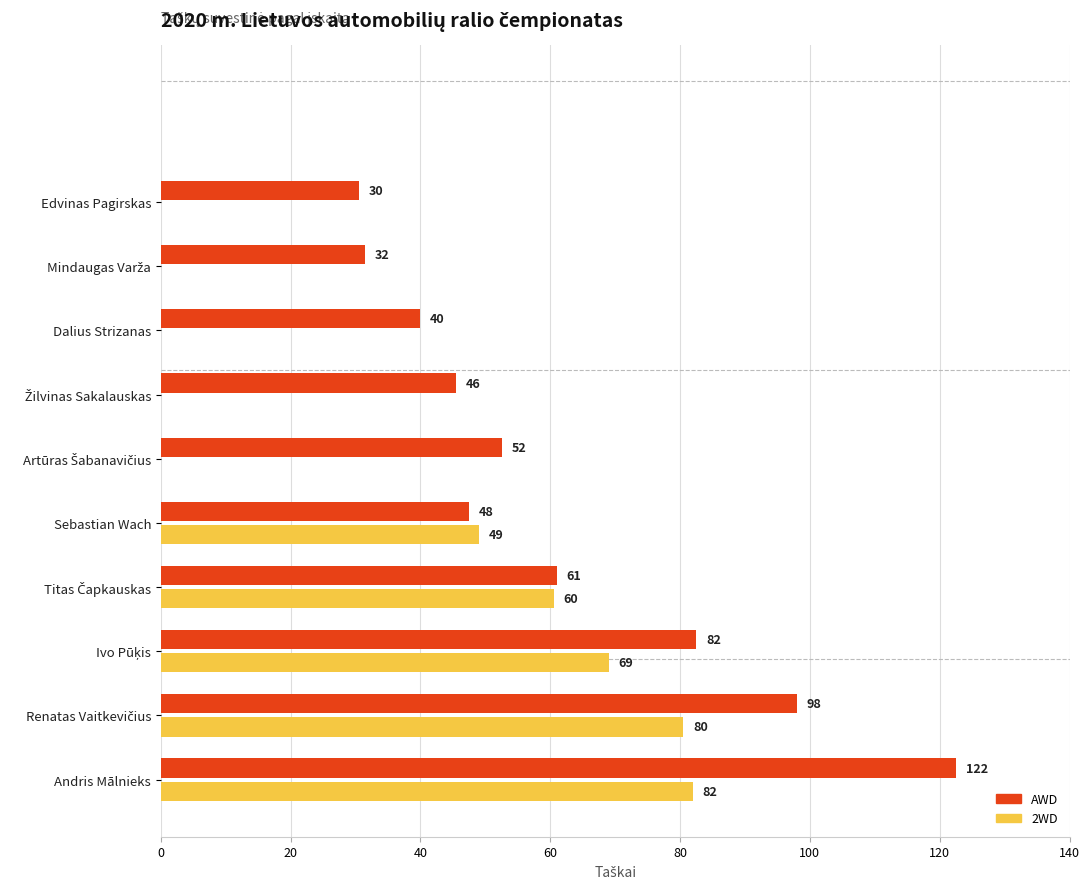

True or false: 2WD has a value of 49.0 at Sebastian Wach.

True